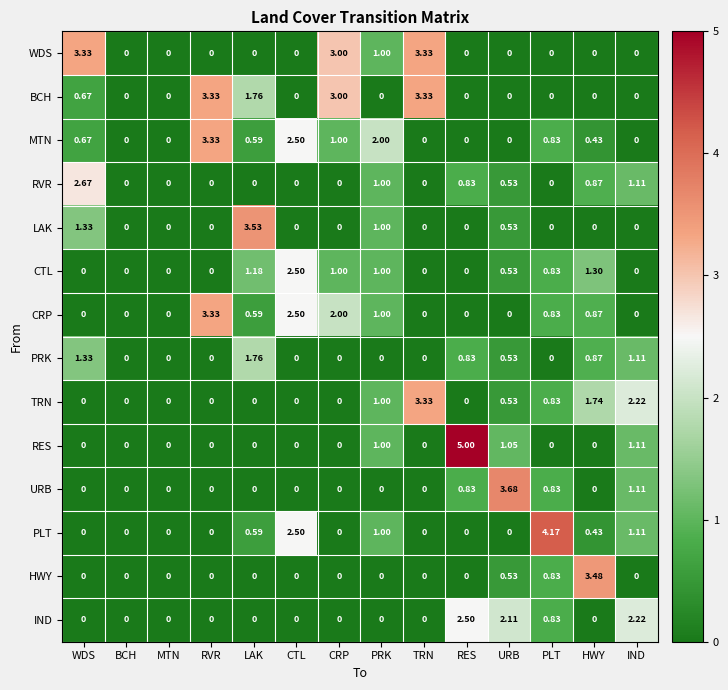

Which series changed the most between LAK and CRP?

LAK